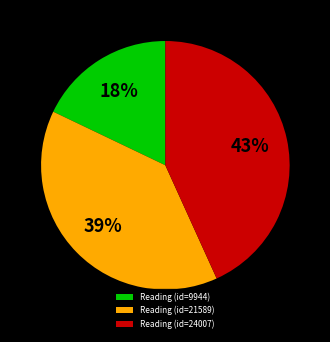

To the nearest percent, what is the difference between the Reading (id=9944) and Reading (id=24007) slice percentages?

25%